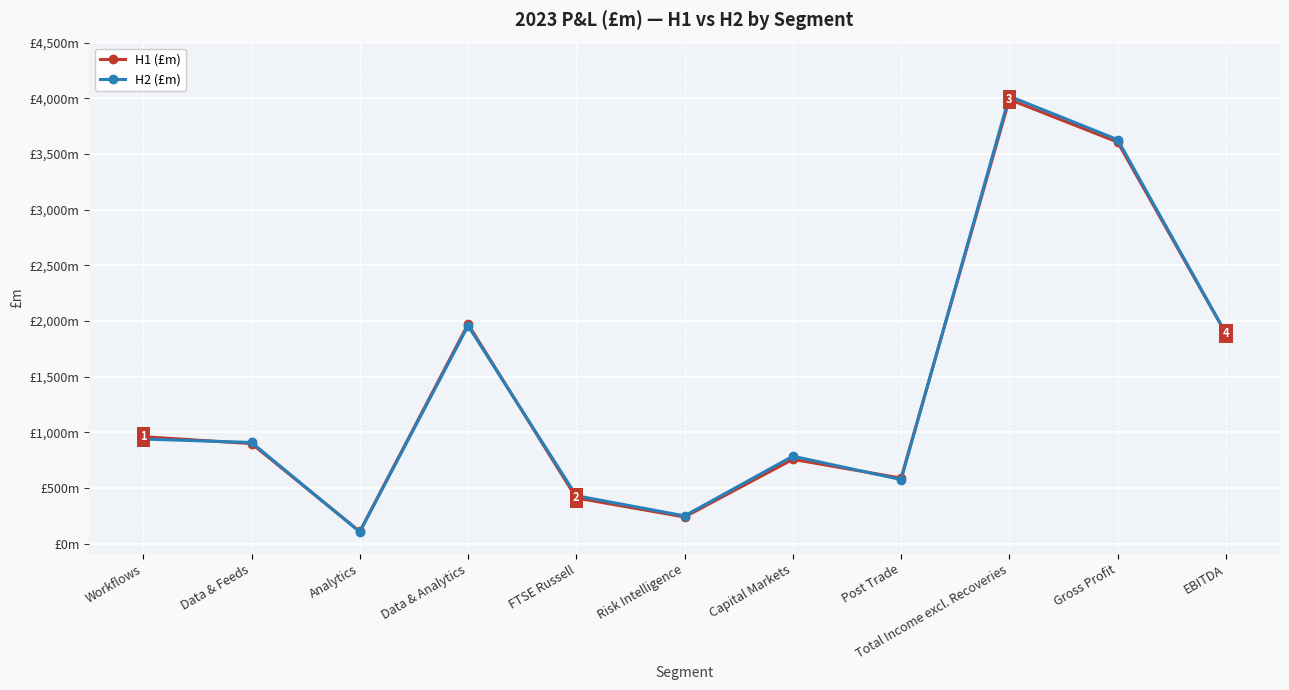

What are all the series names shown in the legend?

H1 (£m), H2 (£m)